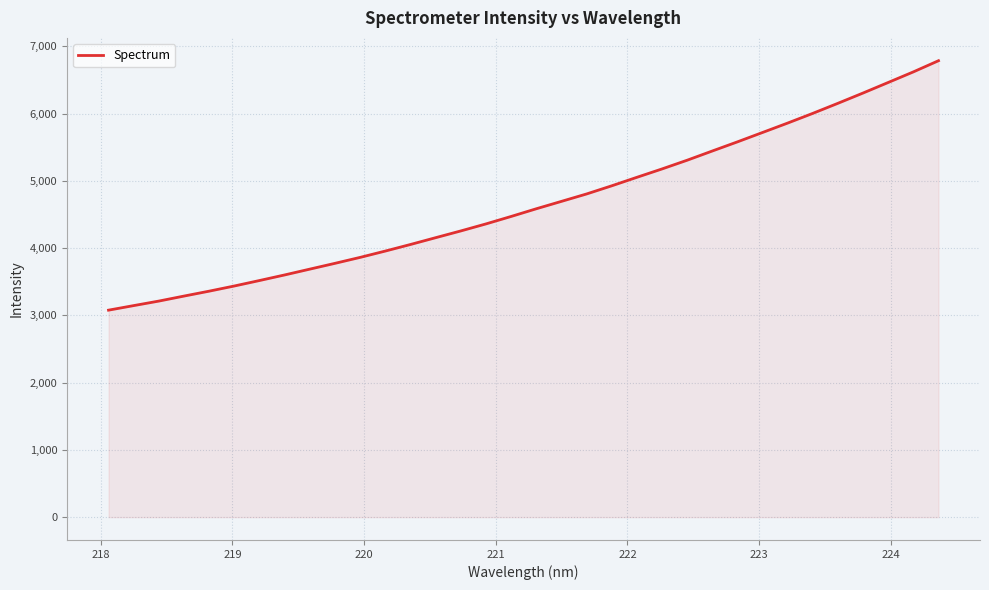

What is the difference between the maximum and minimum values?

3708.7